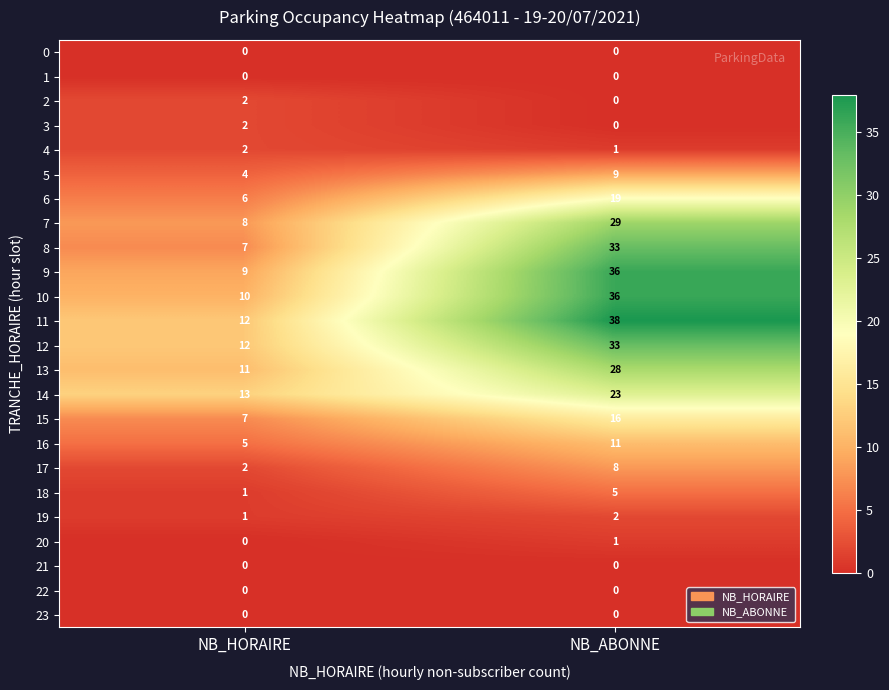

The value of 2 at NB_HORAIRE is 2. True or false?

True